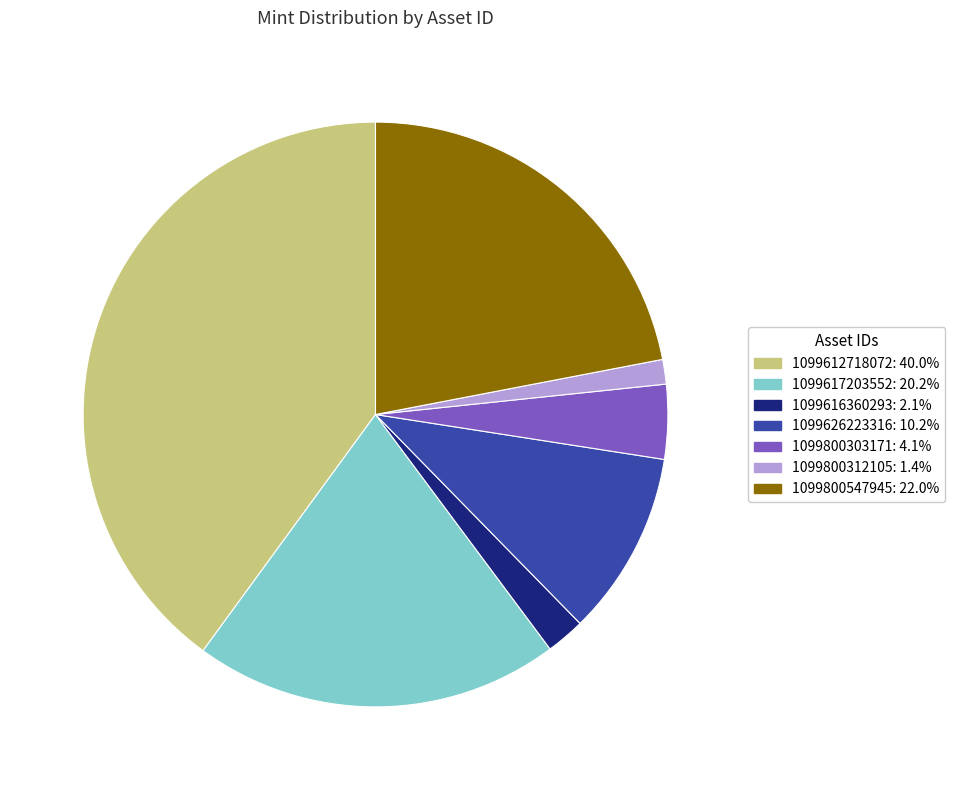

Combined, do 1099616360293 and 1099800547945 account for over 50%?

No